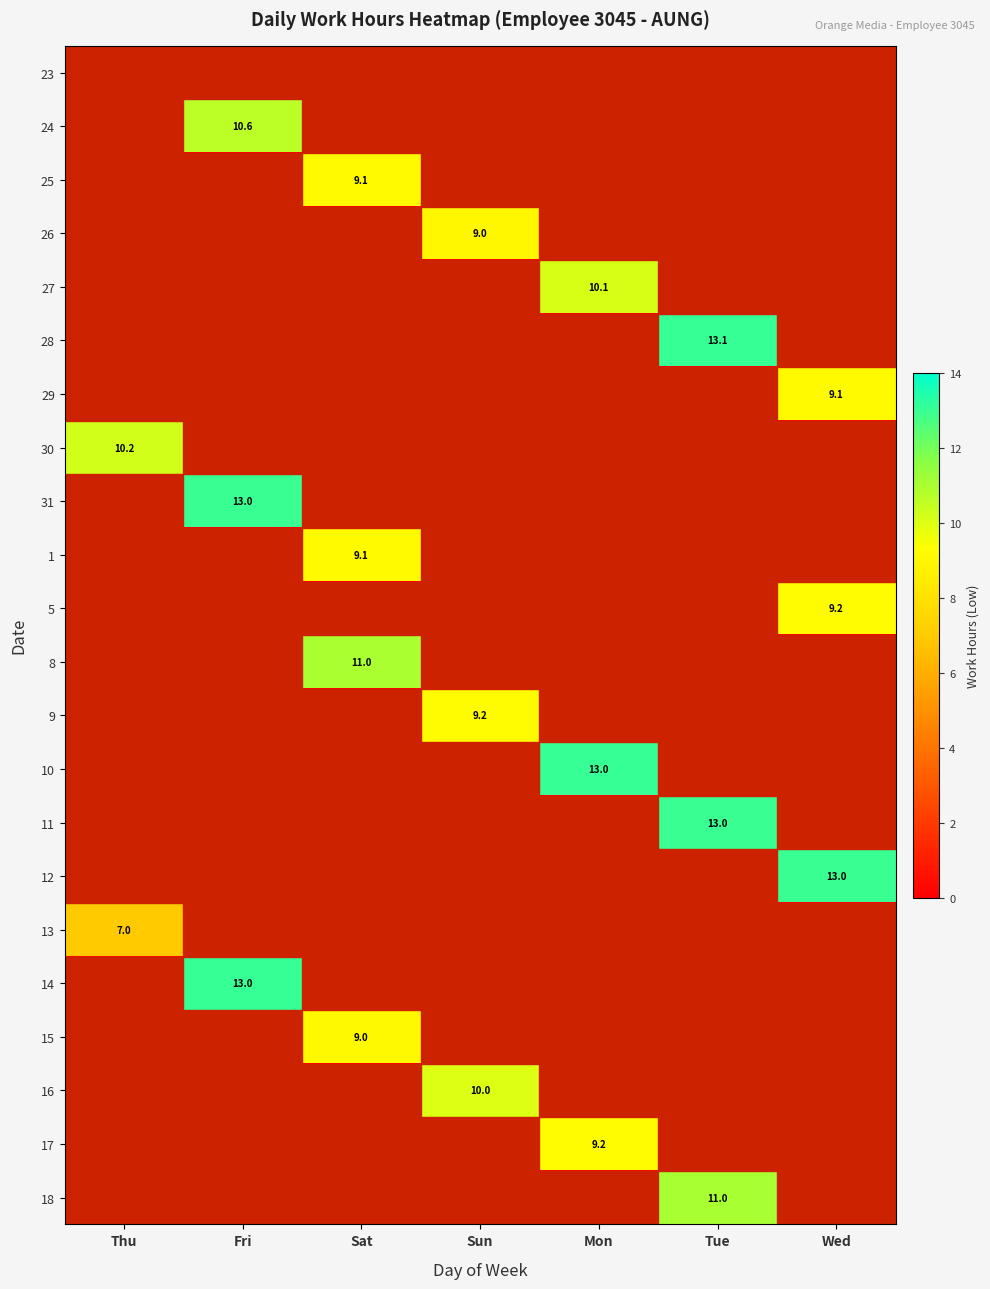

What is the difference between the highest and lowest values at Thu?

10.2